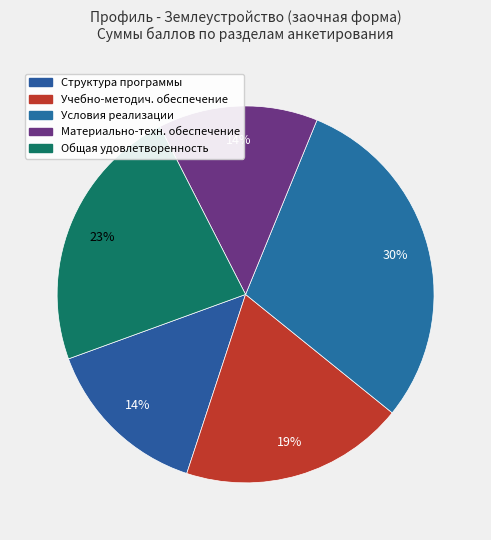

Count the number of slices in the pie.

5